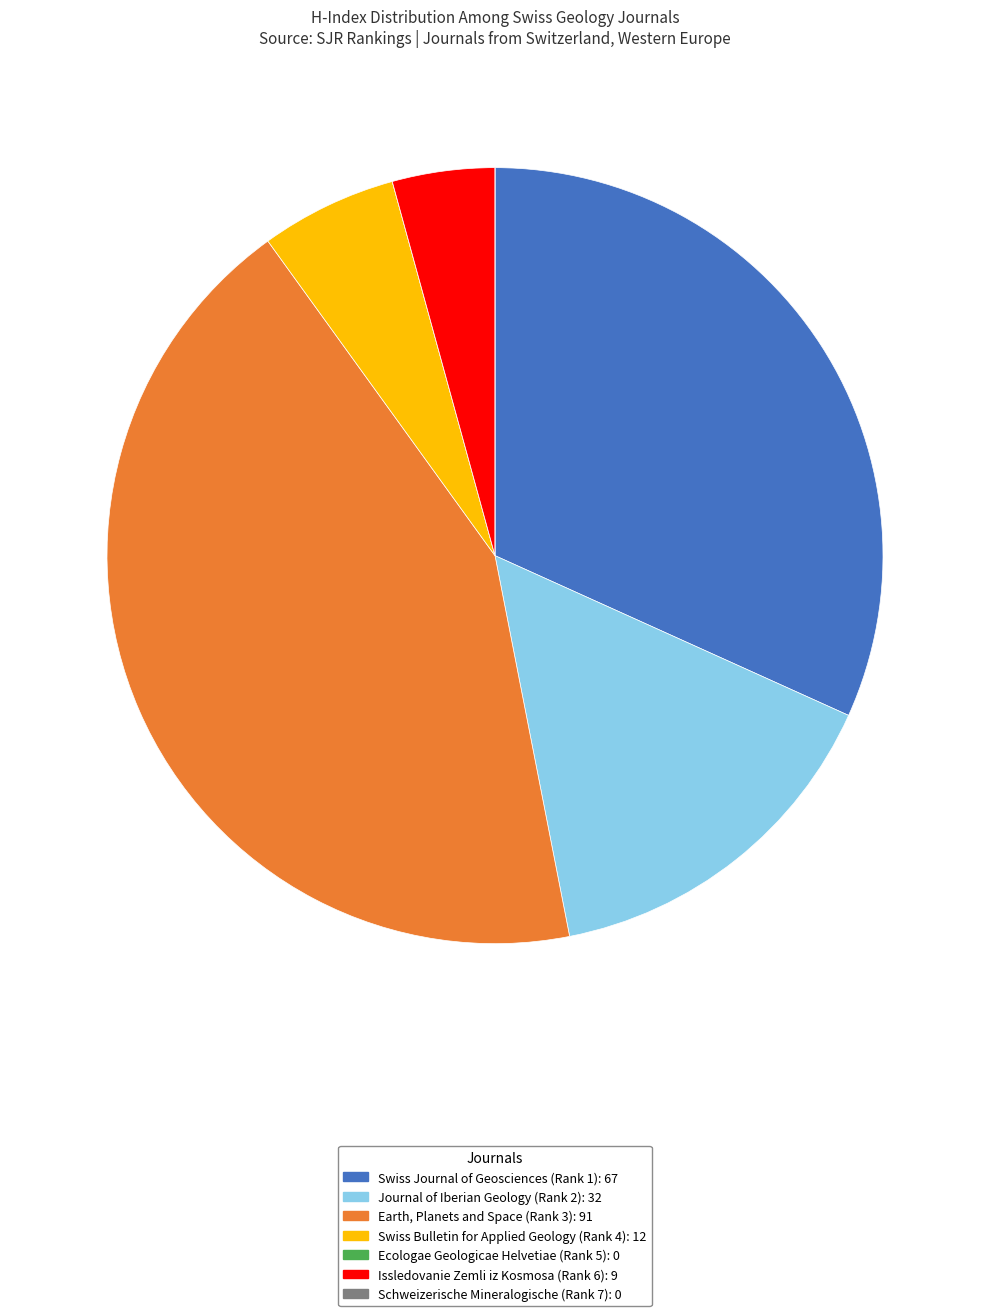

Is there a majority slice in this chart?

No